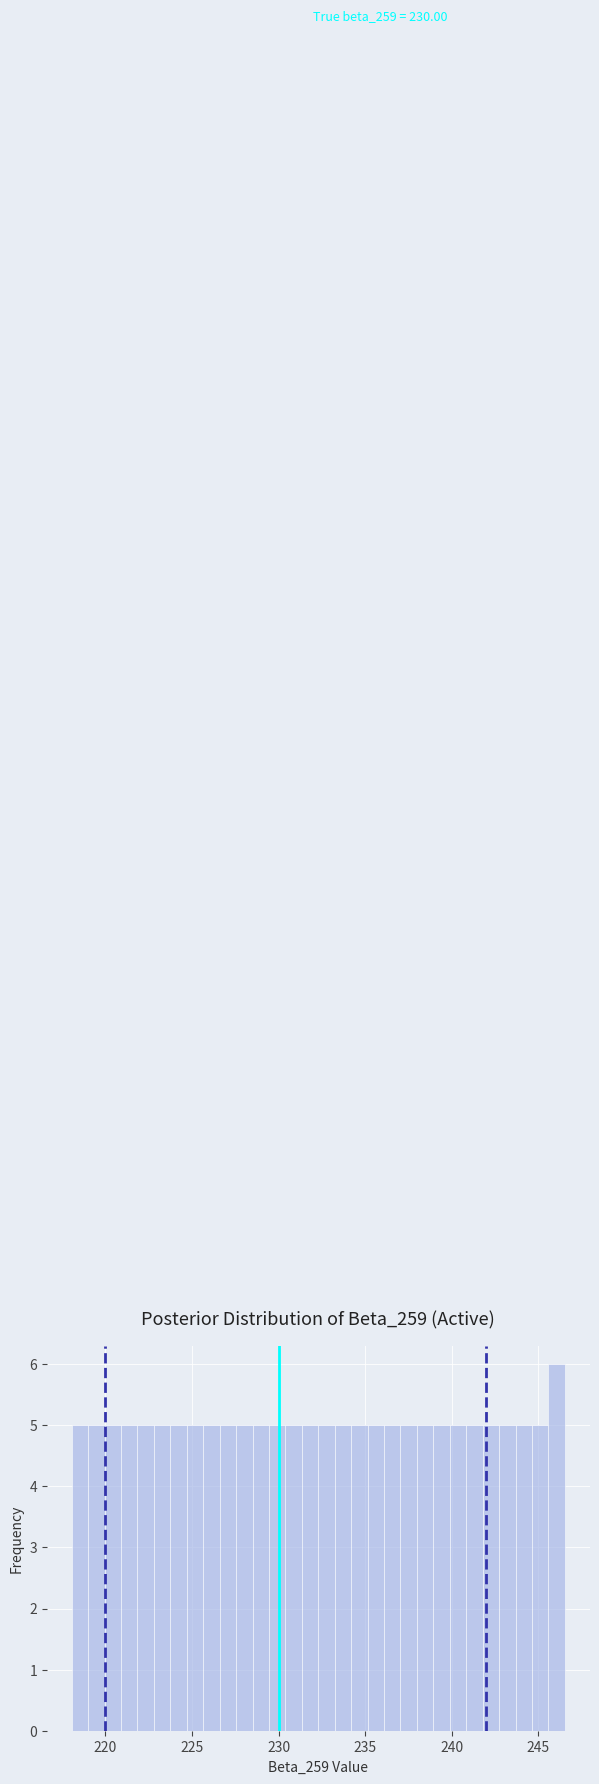

Read against the x-axis, roughly where is the centre of the tallest bar?

246.0